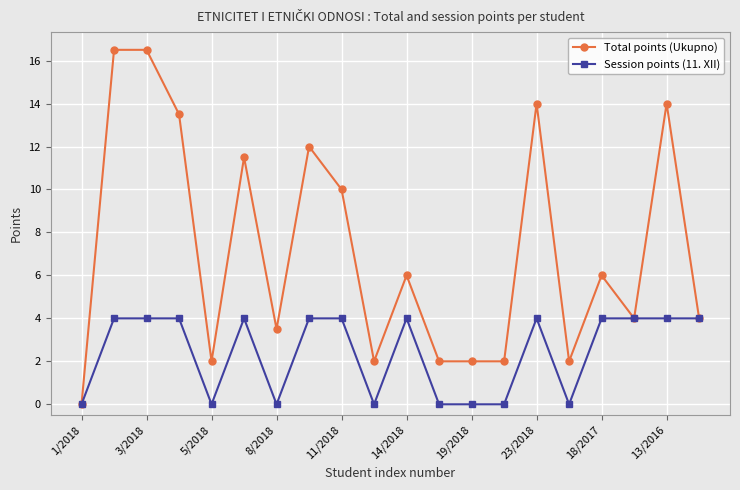

How many series are shown in this chart?

2